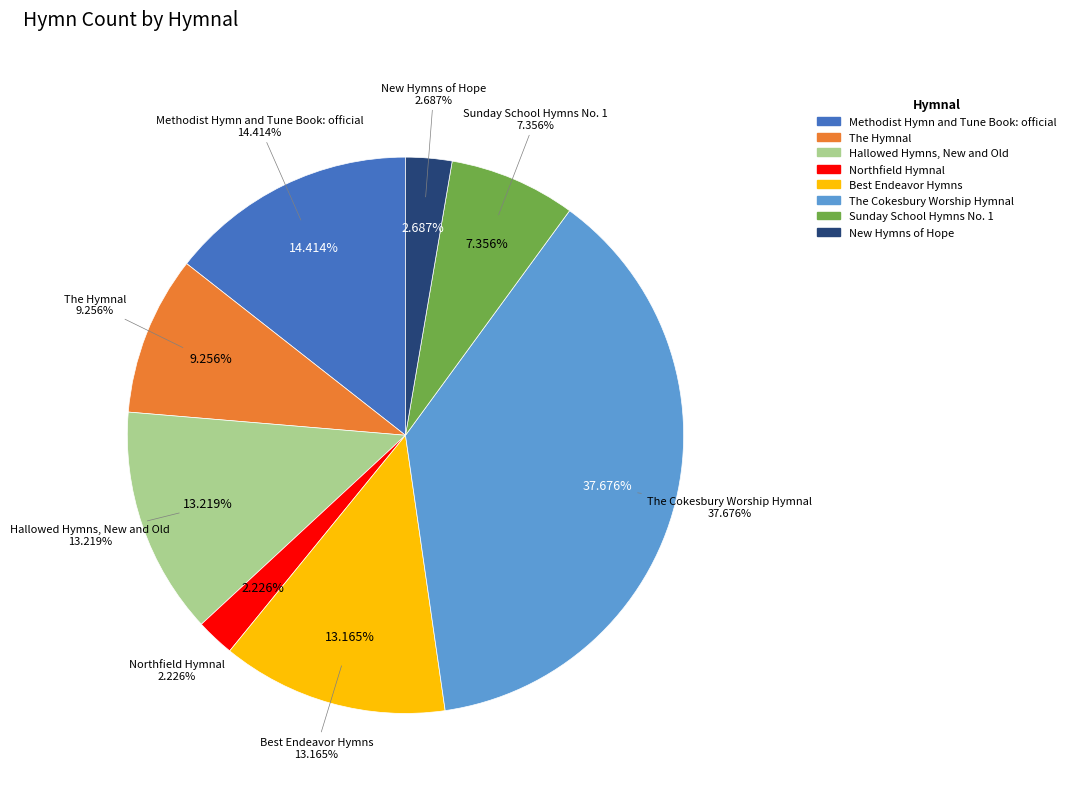

Rank the categories by value from lowest to highest.

Northfield Hymnal, New Hymns of Hope, Sunday School Hymns No. 1, The Hymnal, Best Endeavor Hymns, Hallowed Hymns, New and Old, Methodist Hymn and Tune Book: official, The Cokesbury Worship Hymnal